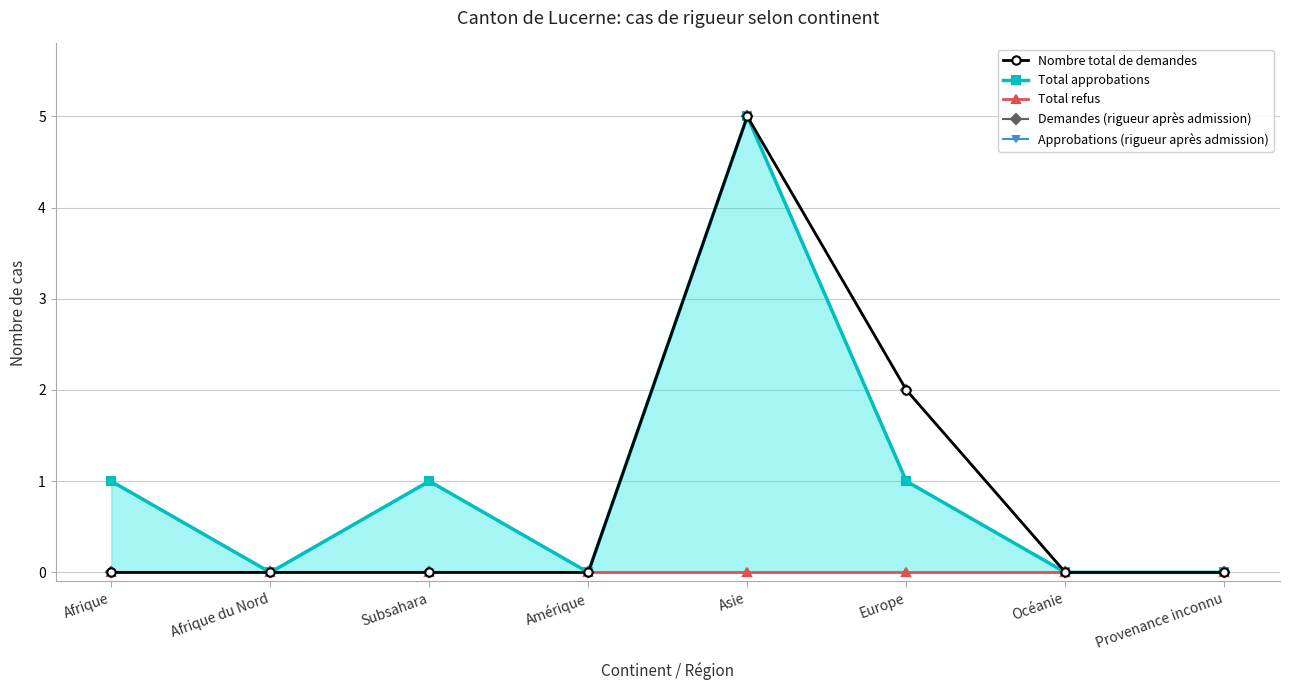

The value of Approbations (rigueur après admission) at Amérique is 0. True or false?

True